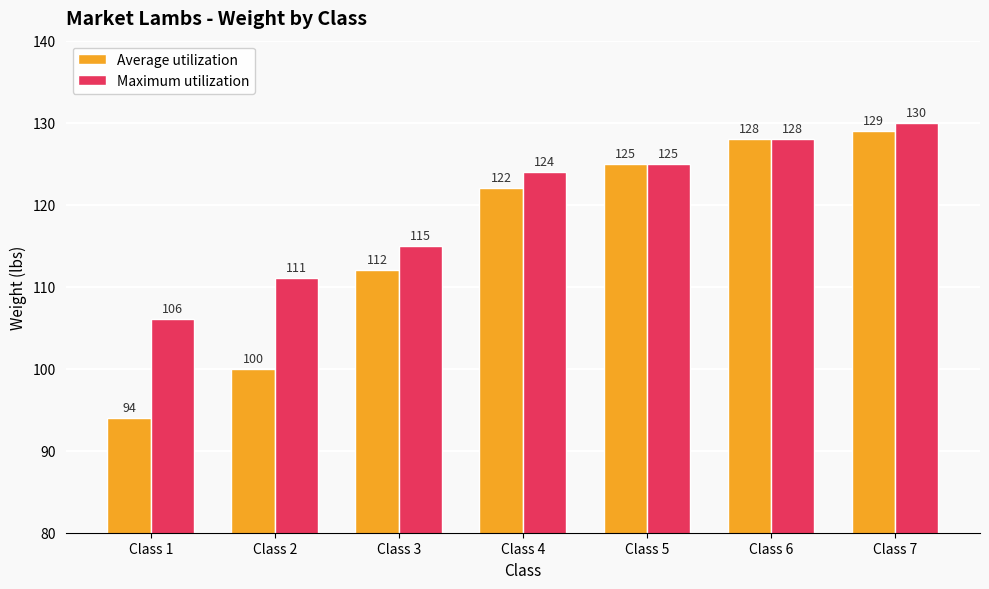

What is the value of the Maximum utilization bar at the 7th from the left?

130